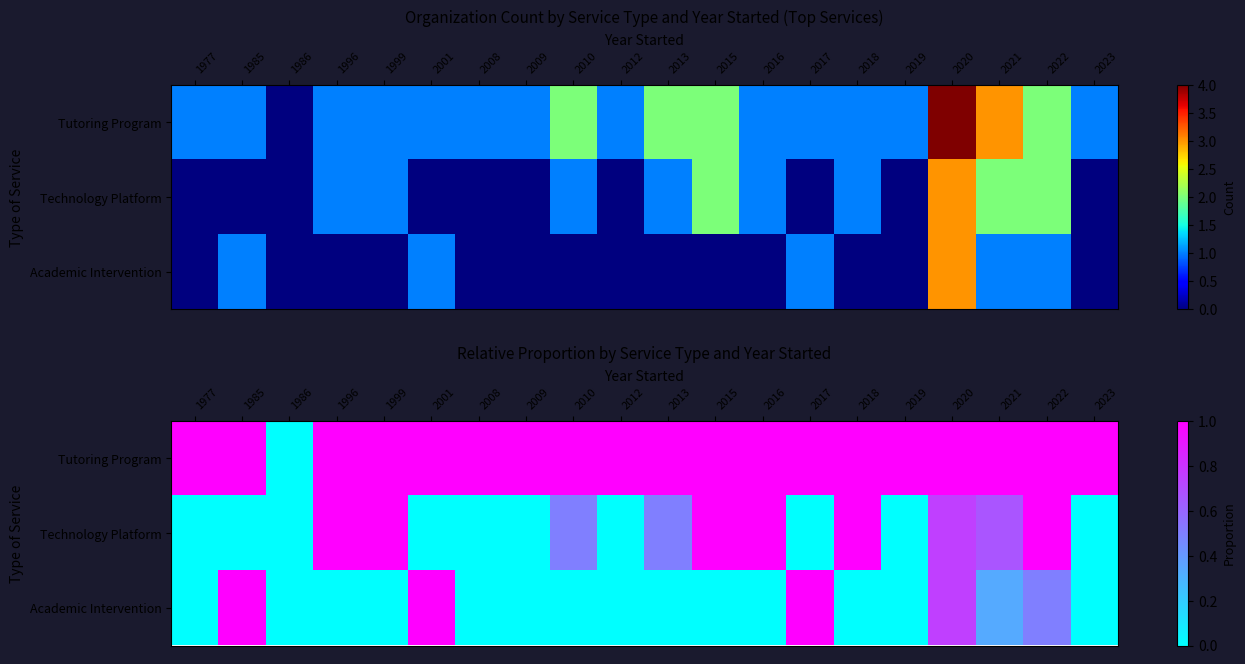

Which has a higher value, 2021 or 2022?

2021